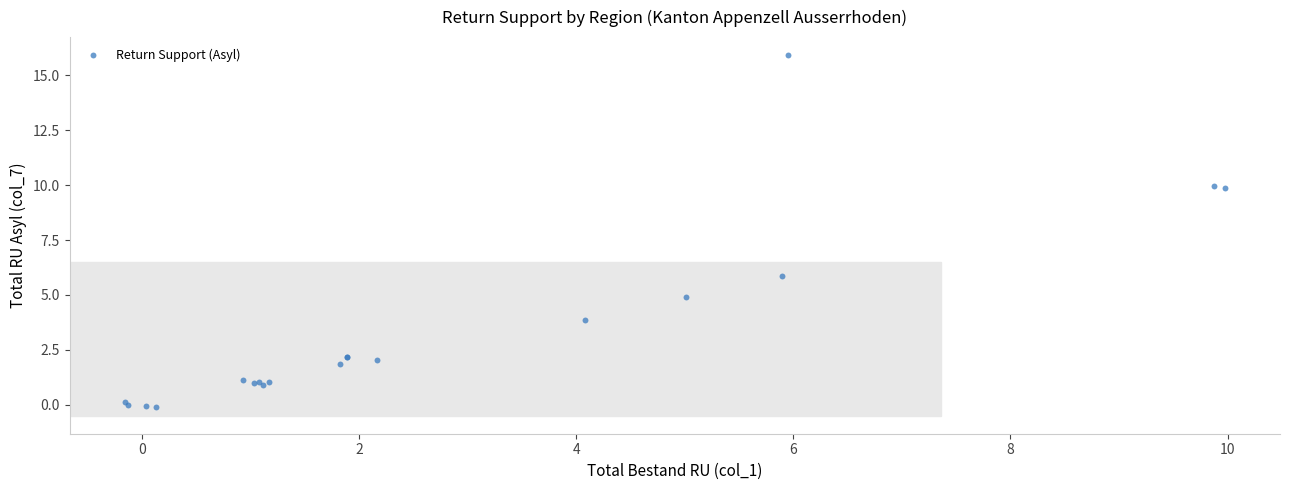

What Y value in the scatter plot is closest to 7?

5.8